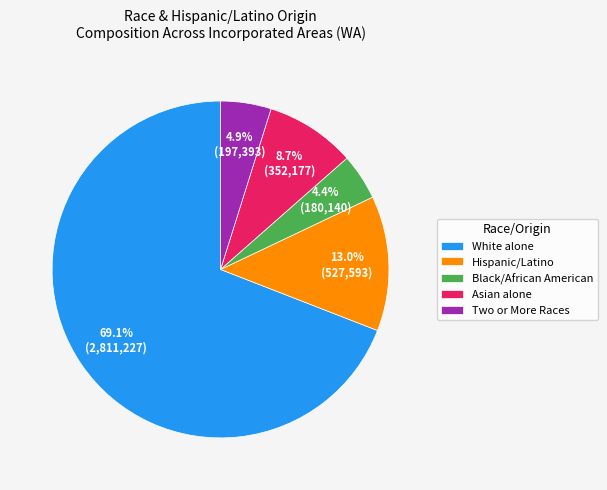

Approximately how many times larger is the value at Hispanic/Latino compared to Asian alone?

1.5